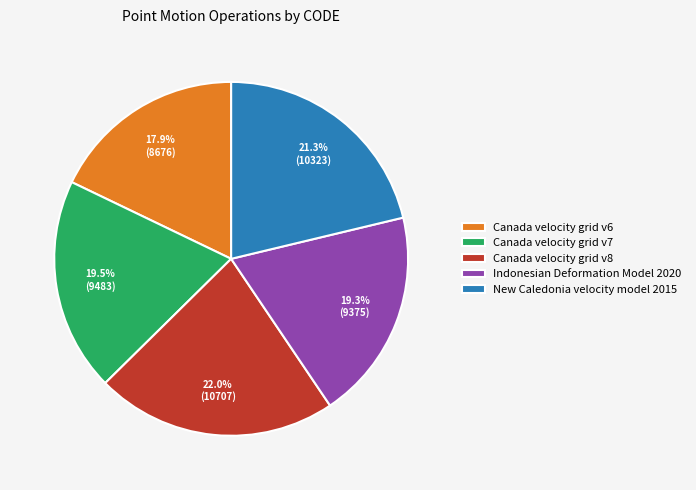

What percentage do Canada velocity grid v6 and Canada velocity grid v7 together represent?

37.4%